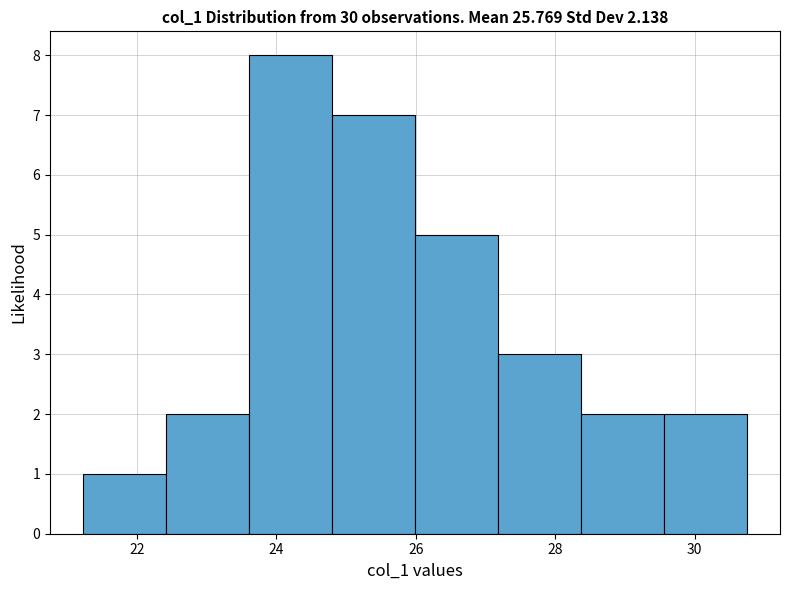

What is the height of the bar covering 29.6 to 30.8 on the x-axis? Neither the bar edges nor the heights are printed on the chart, so give them approximately, as read against the axes.

2